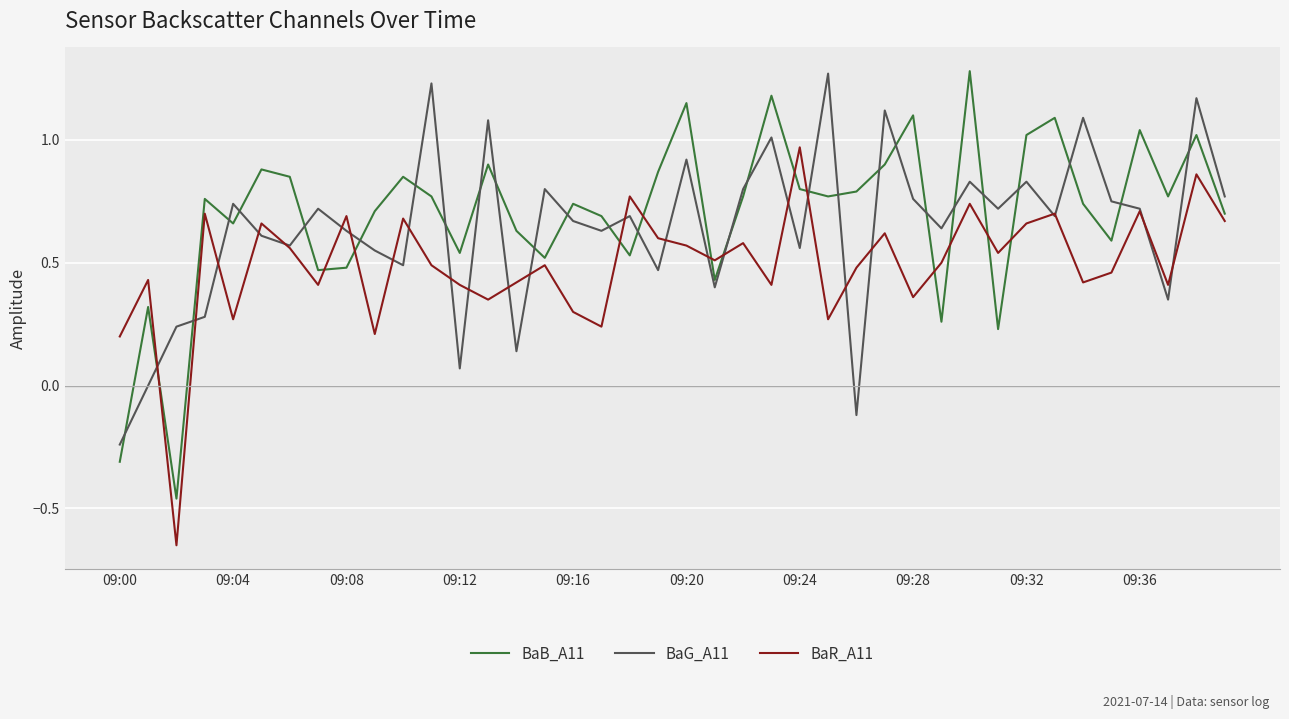

What are all the series names shown in the legend?

BaB_A11, BaG_A11, BaR_A11